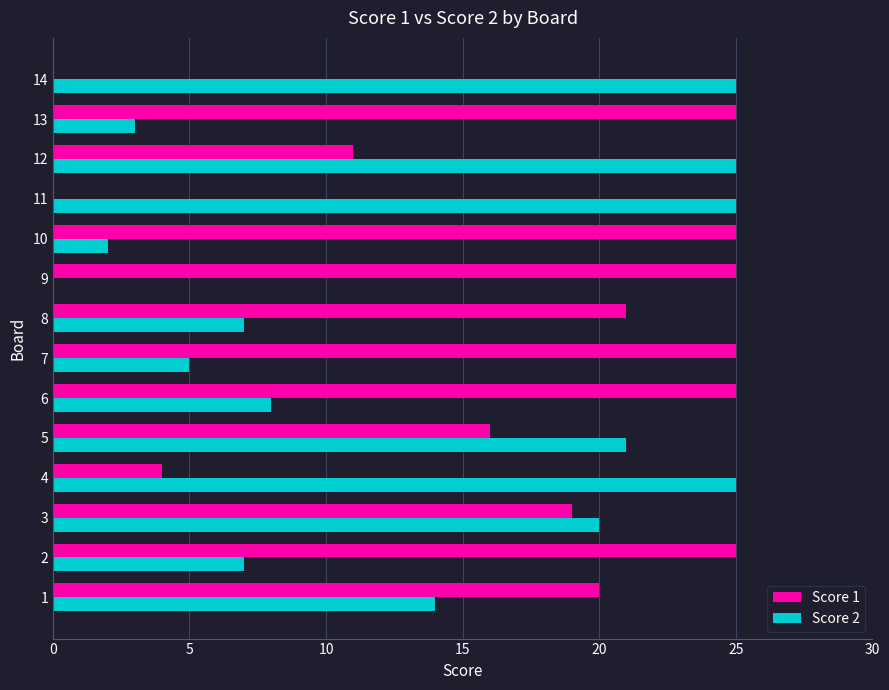

How many values in Score 2 are above zero?

13